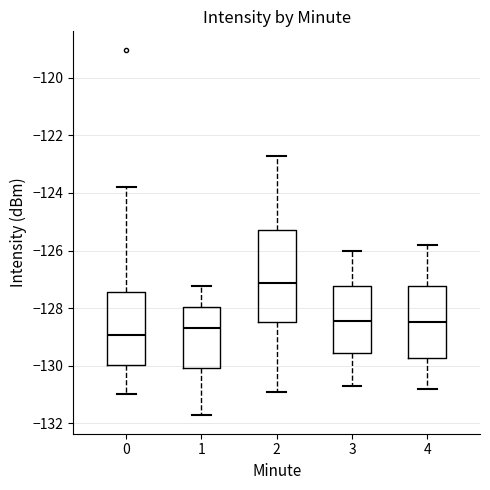

Where does the lower whisker of the box at x = 1 end on the y-axis? The values are not printed on the chart, so give them approximately, as read against the axis.

-131.8